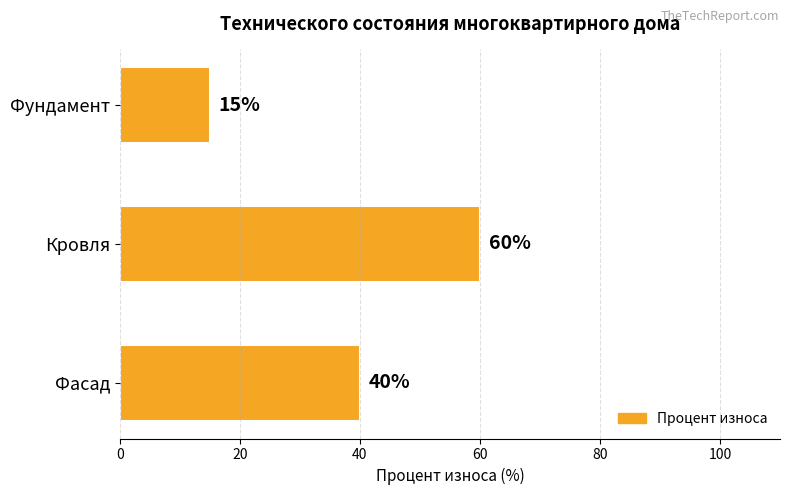

Reading bottom to top, list all the values displayed in this chart.

Фасад=40	Кровля=60	Фундамент=15